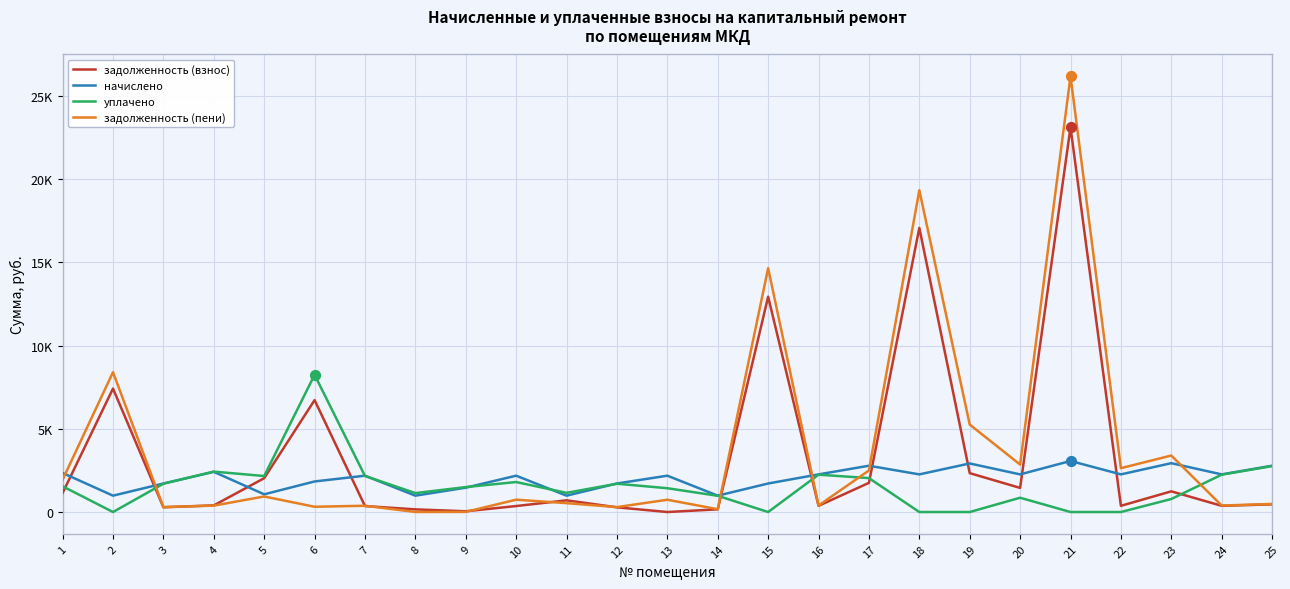

Does the chart have visible grid lines?

Yes